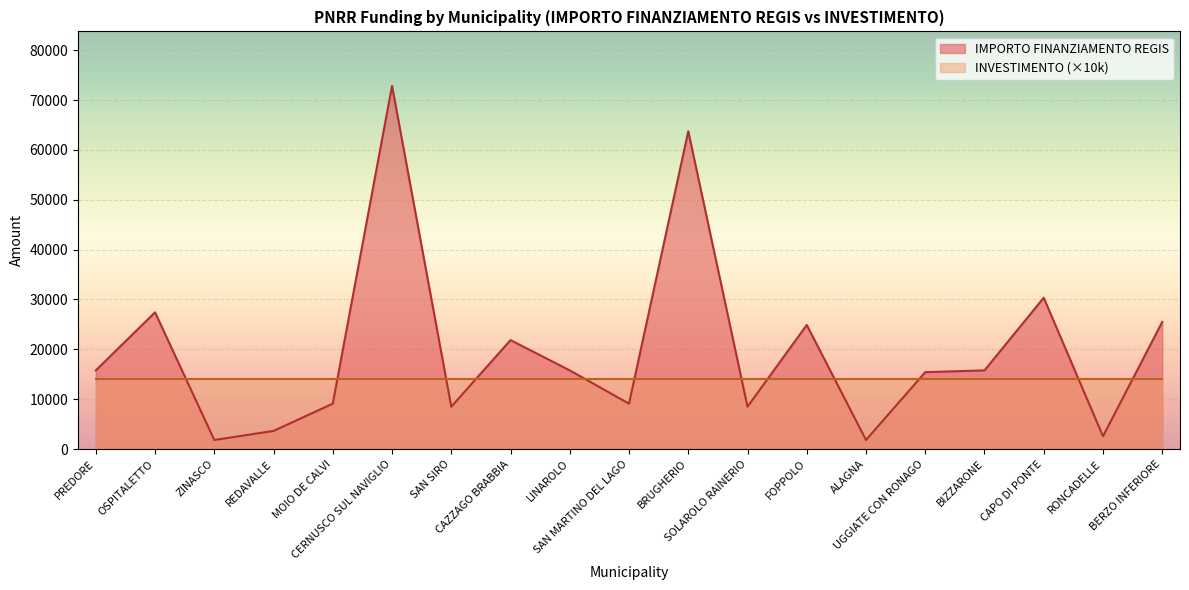

List the labels in order of value, smallest first.

ZINASCO, ALAGNA, RONCADELLE, REDAVALLE, SAN SIRO, SOLAROLO RAINERIO, MOIO DE CALVI, SAN MARTINO DEL LAGO, UGGIATE CON RONAGO, PREDORE, LINAROLO, BIZZARONE, CAZZAGO BRABBIA, FOPPOLO, BERZO INFERIORE, OSPITALETTO, CAPO DI PONTE, BRUGHERIO, CERNUSCO SUL NAVIGLIO